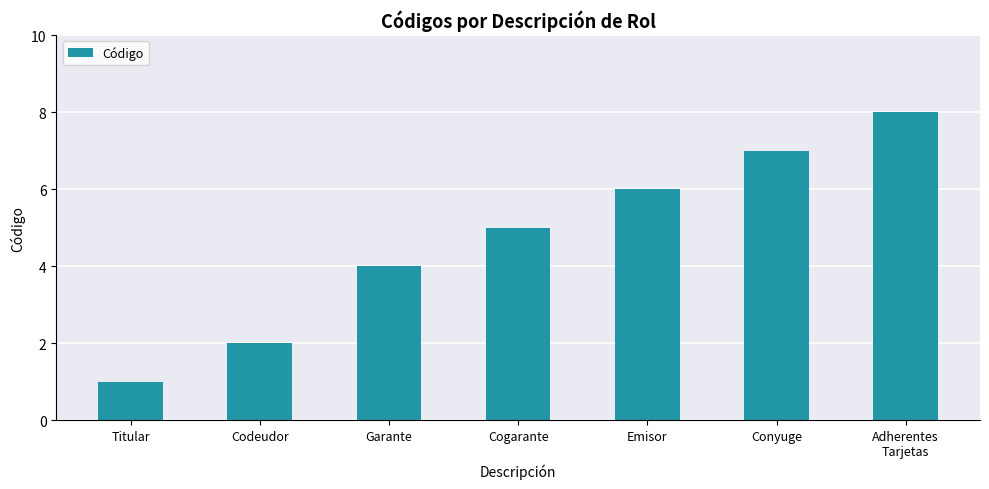

Are the bars horizontal?

No